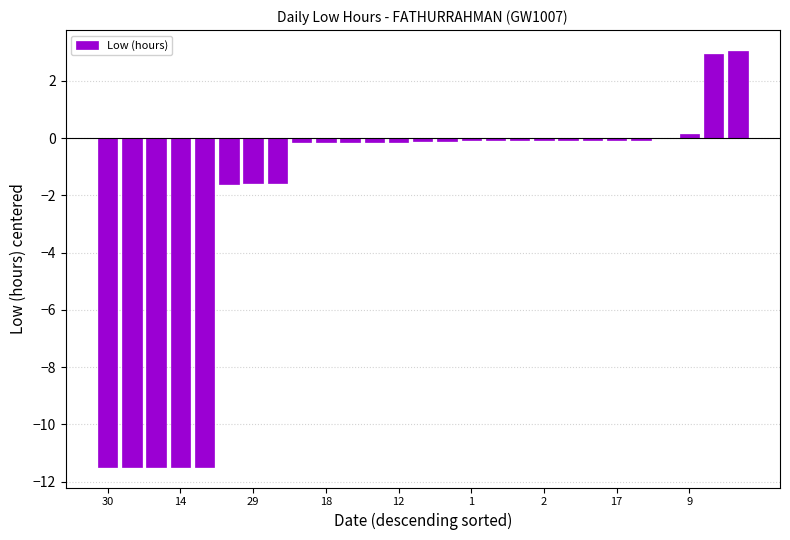

What is the sum of all values?

-57.4